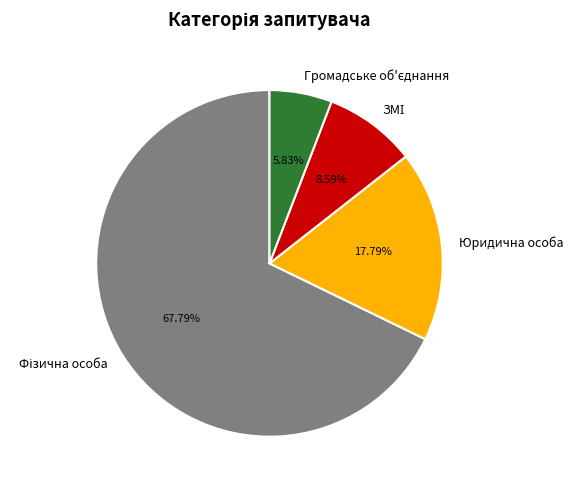

To the nearest percent, what is the difference between the largest and smallest slice percentages?

62%